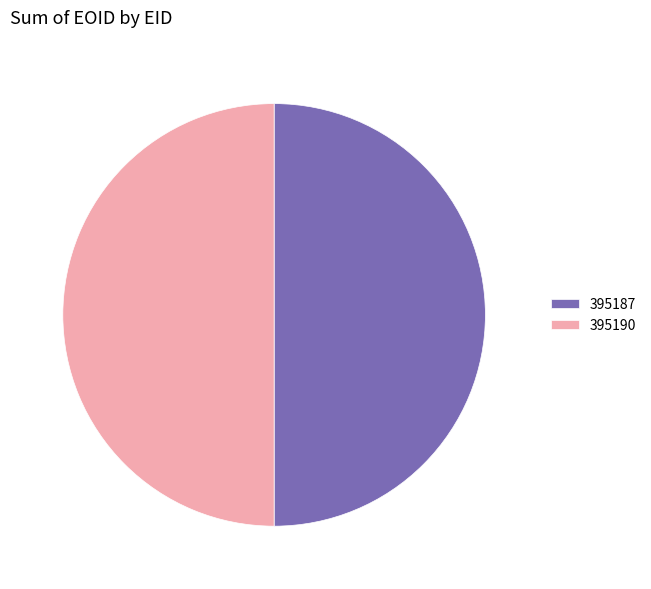

How many segments does this pie chart have?

2